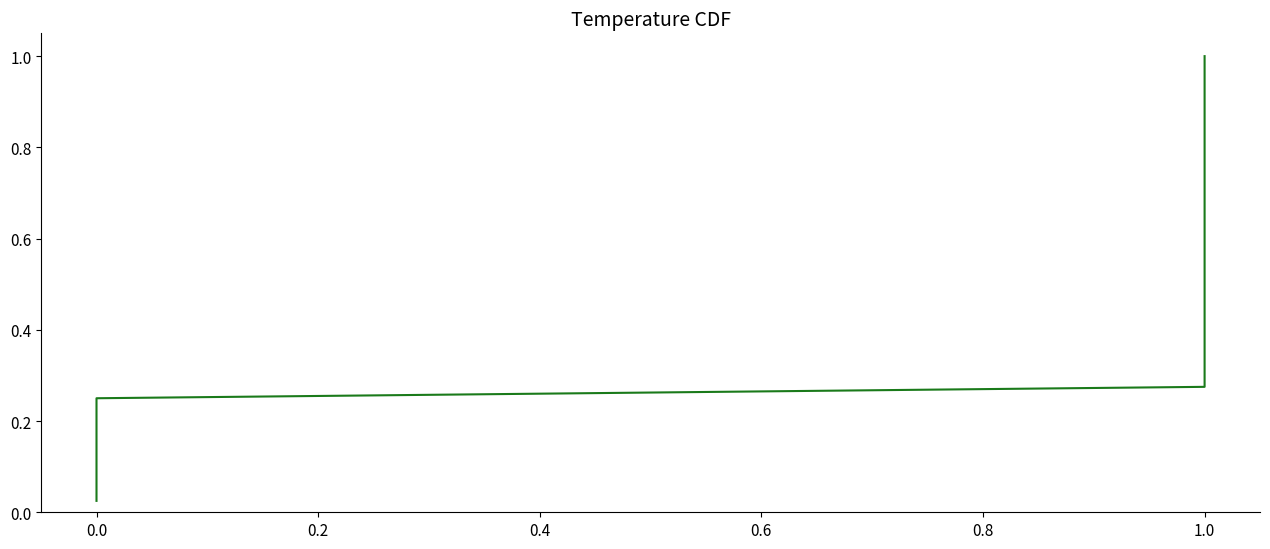

What is the label of the 32nd point from the right?

8